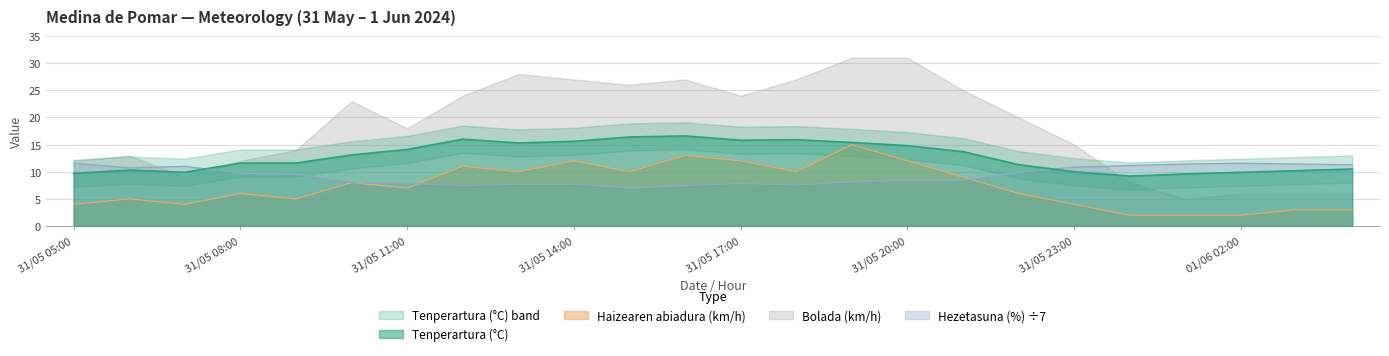

Where does the Hezetasuna (%) series first go above 9?

31/05 05:00